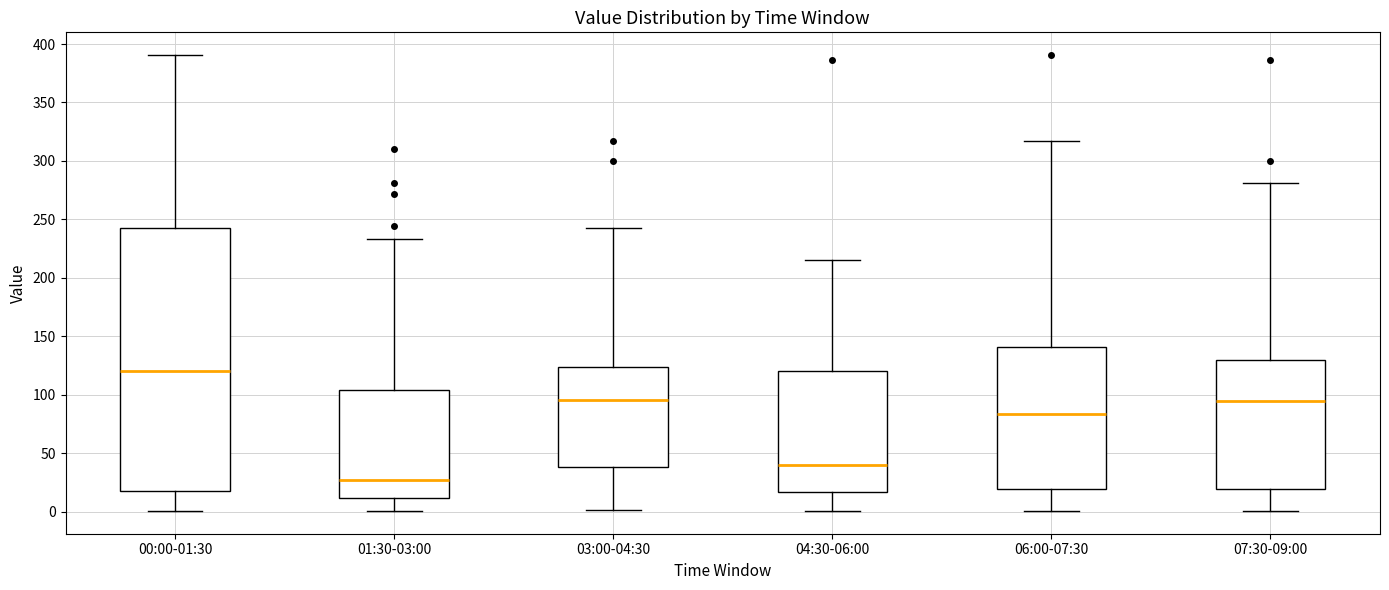

Comparing the boxes themselves (not the whiskers), which one is the tallest?

00:00-01:30